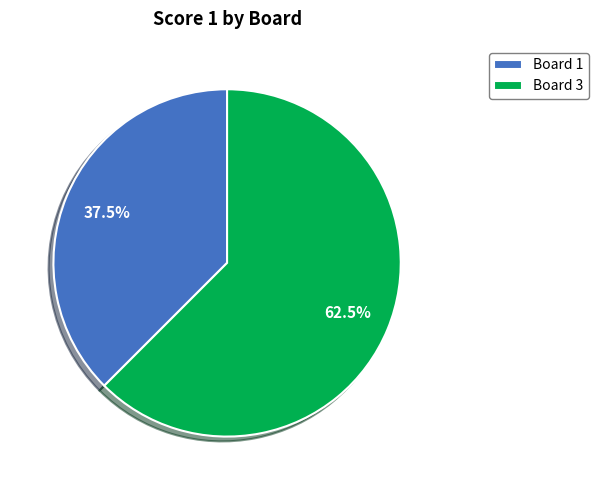

Which has a higher value, Board 1 or Board 3?

Board 3